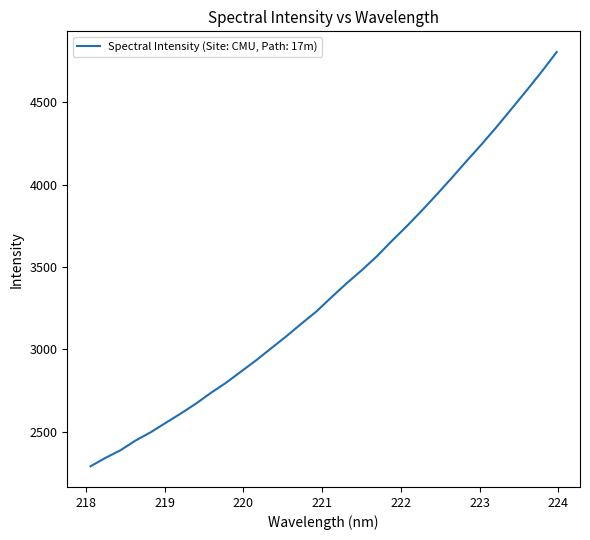

What is the minimum value shown in the chart?

2291.4